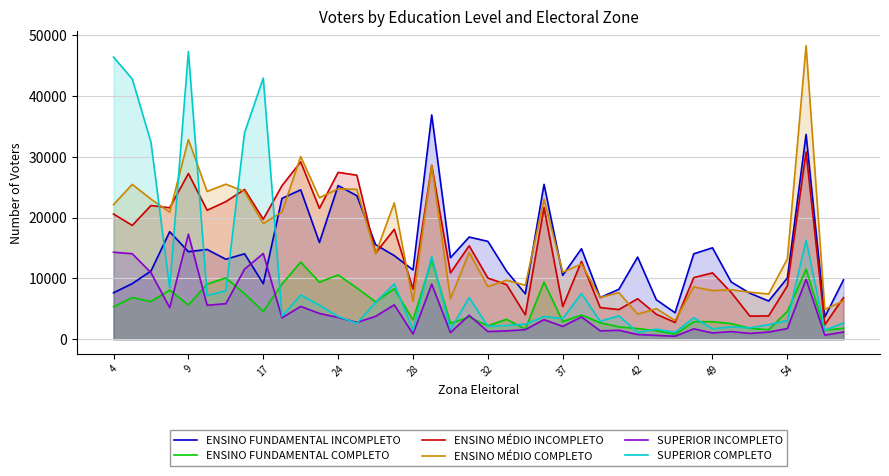

Read the SUPERIOR COMPLETO value at 37.

3403